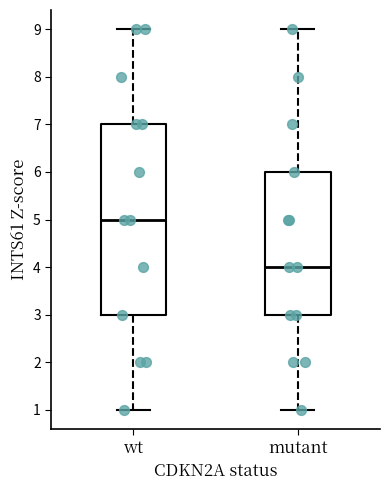

Which box is the tallest, from its lower edge to its upper edge?

wt